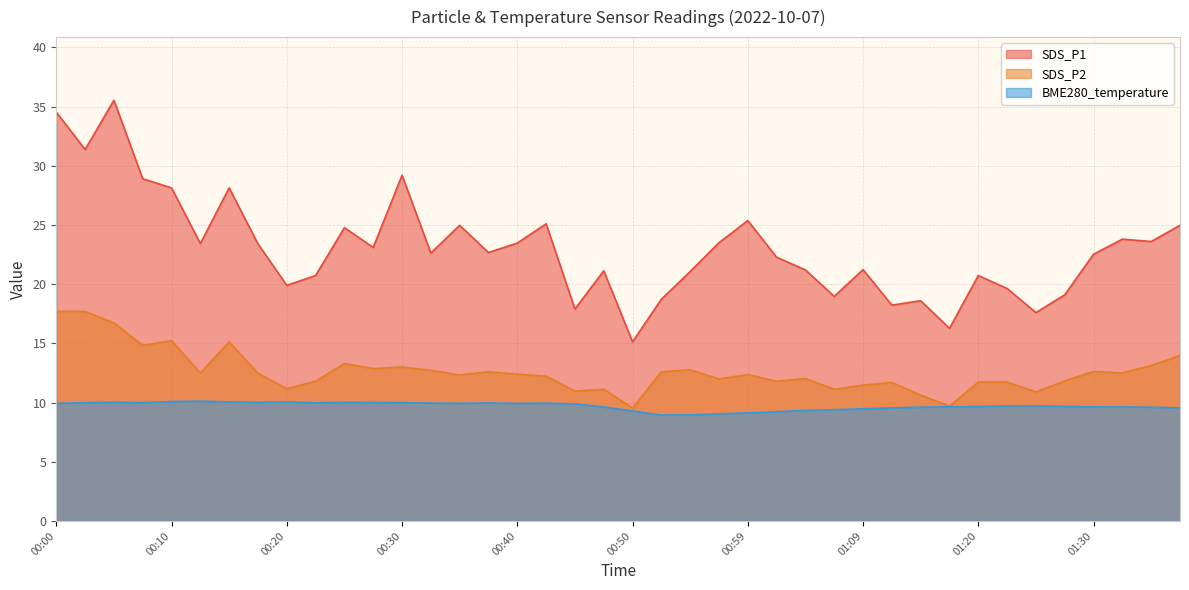

Which series has the widest spread of values?

SDS_P1